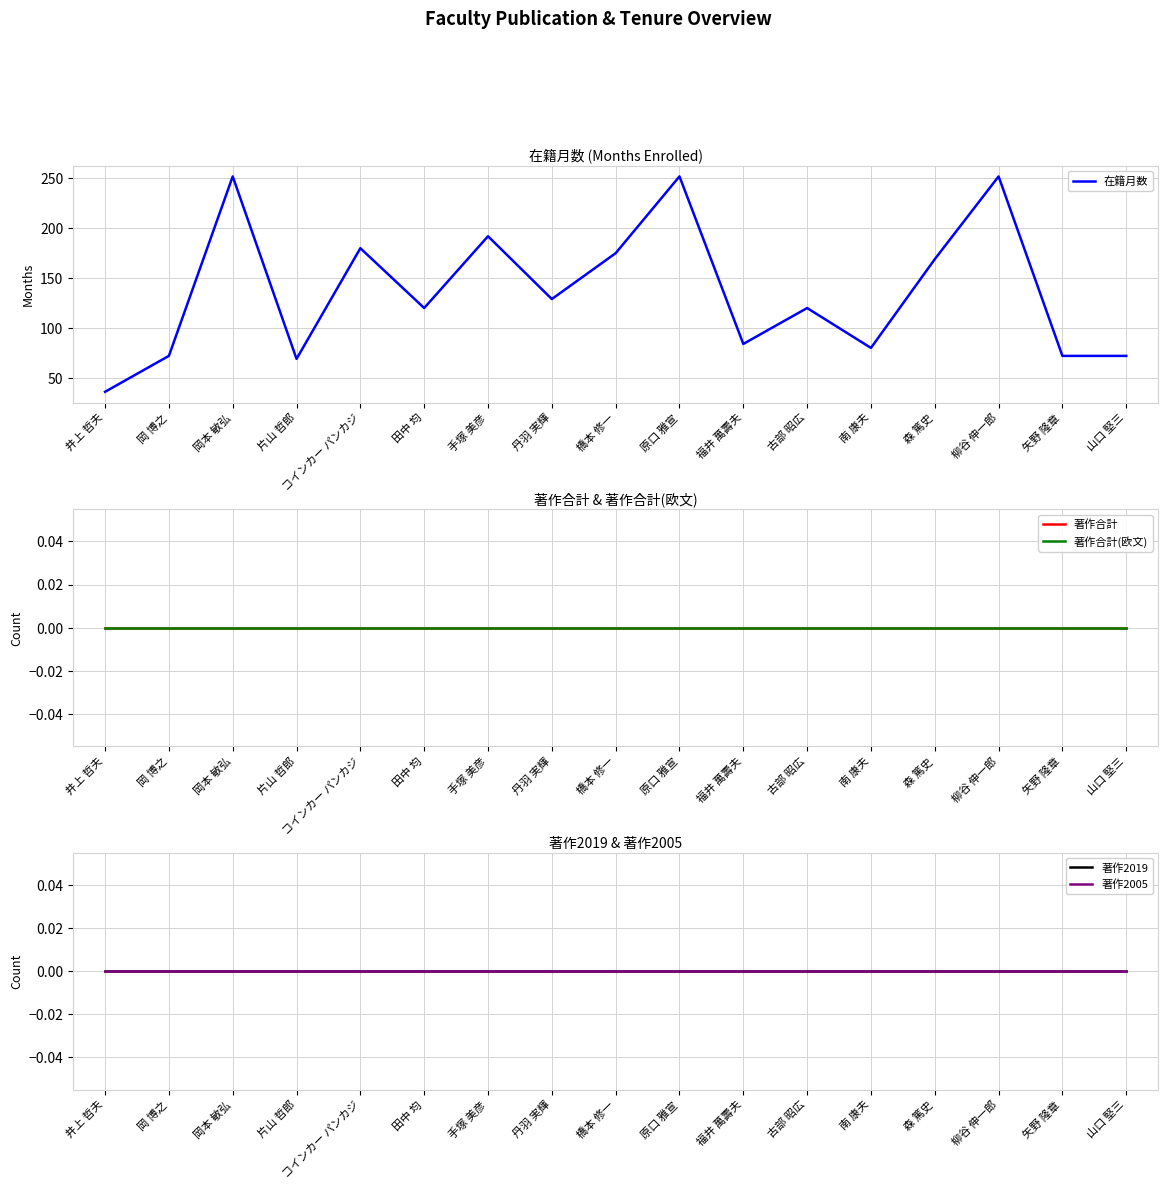

What is the label of the 12th point from the left?

古部 昭広